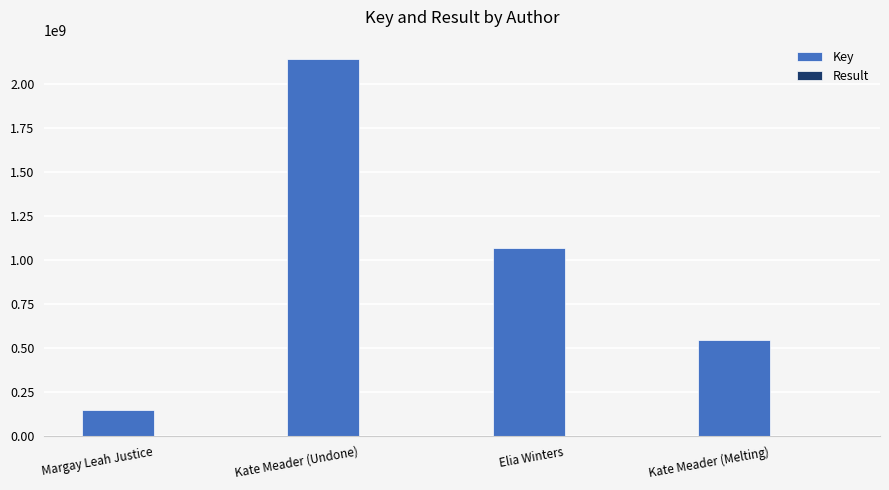

True or false: Key has a value of 251310424 at Margay Leah Justice.

False